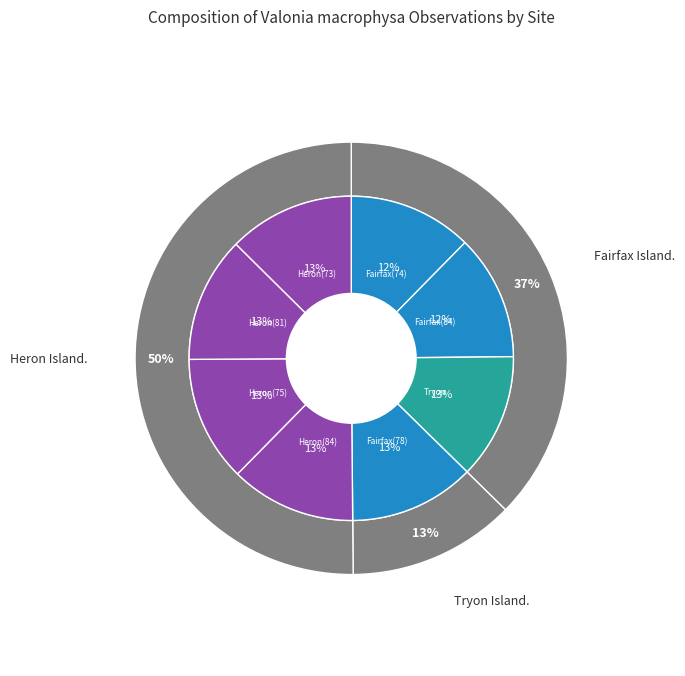

How much of the chart is everything except Heron Island. (1984-07)?

87.5%